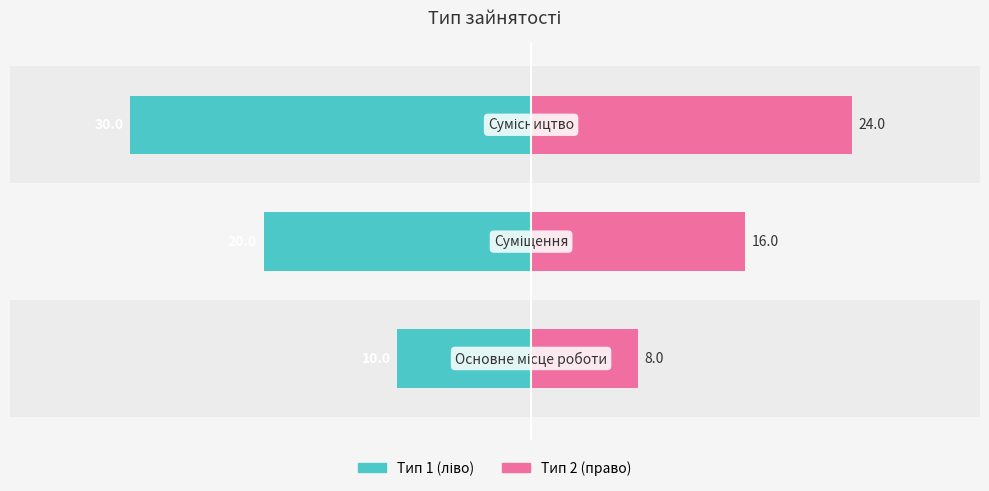

What is the sum of the Тип 2 (право) values at 1 and 0?

24